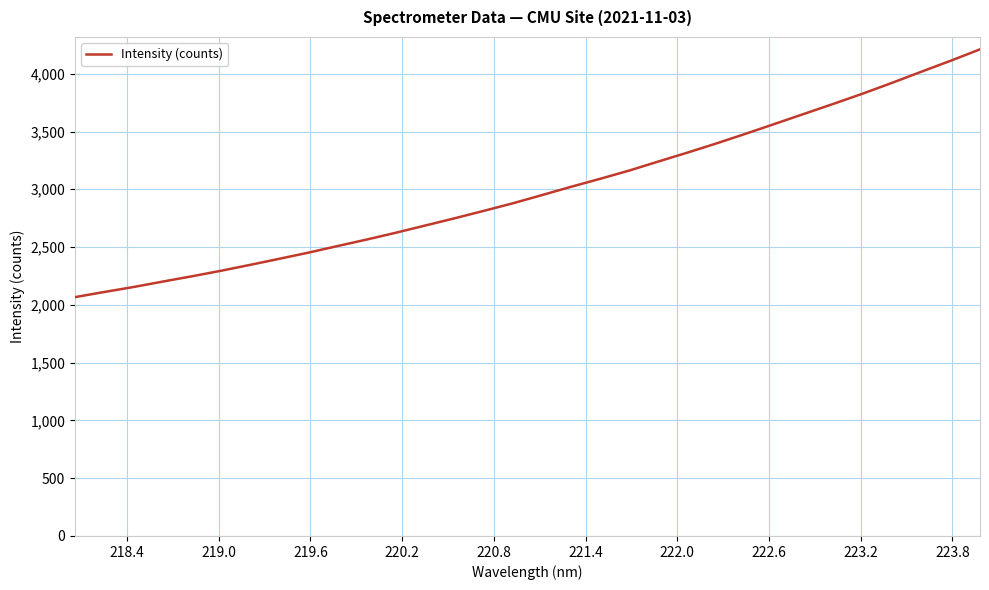

What is the maximum value shown in the chart?

4211.1